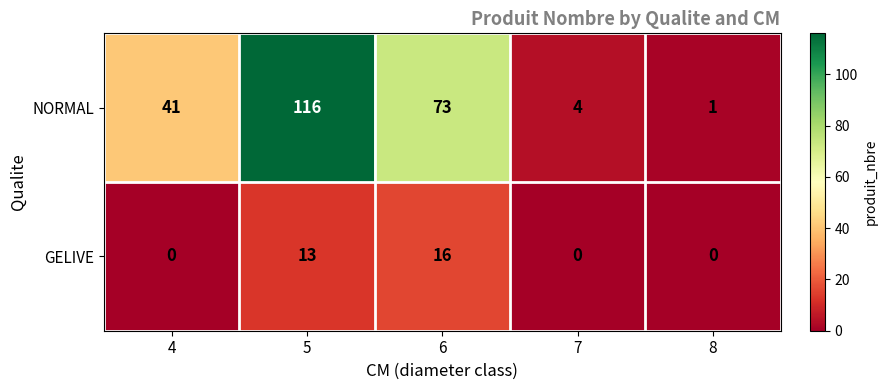

How many series are shown in this chart?

2